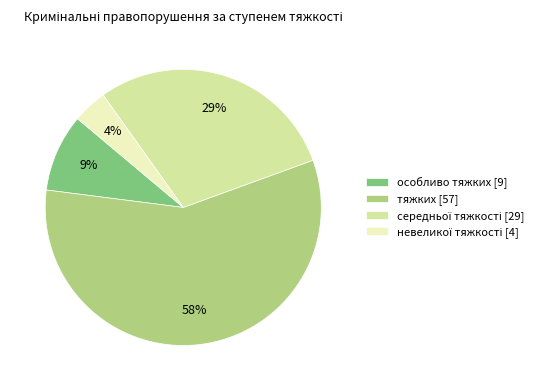

True or false: тяжких [57] accounts for 58% of the total.

True